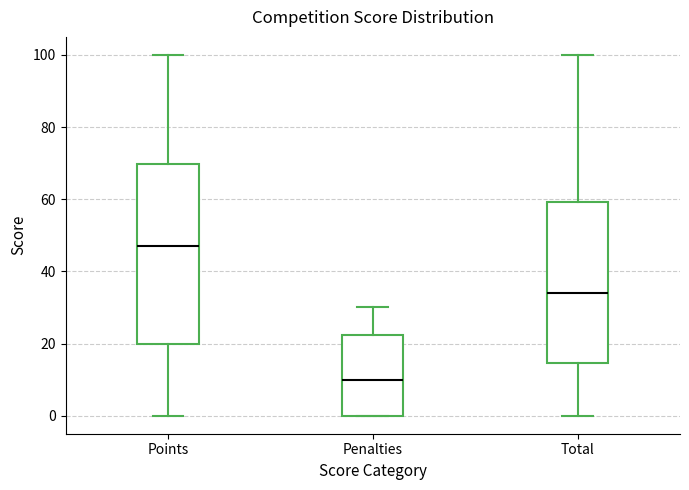

Where does the lower whisker of the box for Total end on the y-axis? The values are not printed on the chart, so give them approximately, as read against the axis.

0